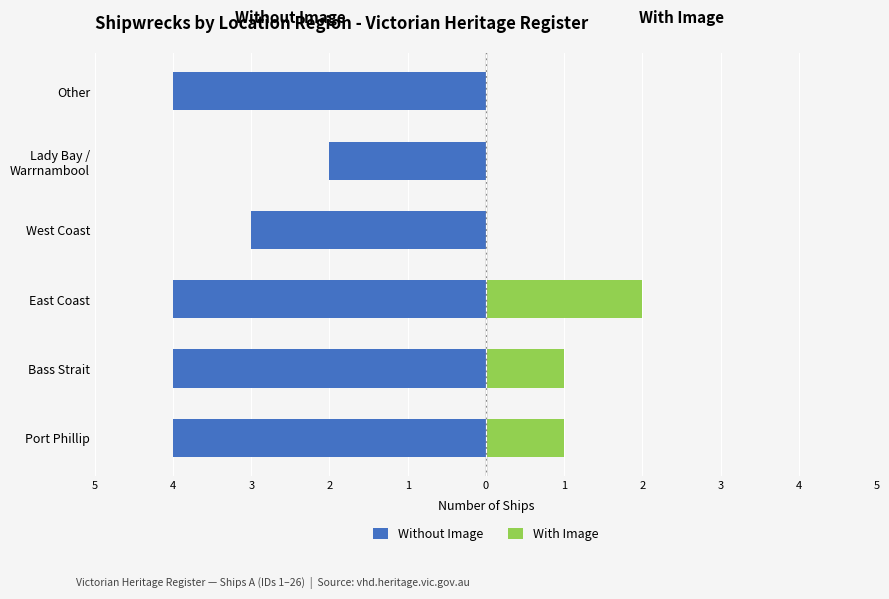

The Without Image series shows -4 at Bass Strait. True or false?

True